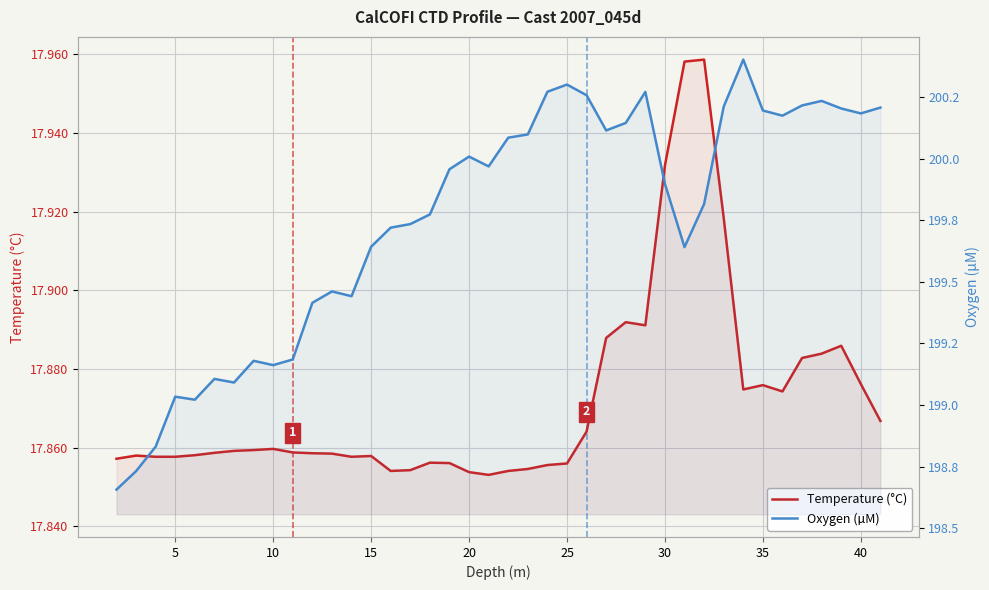

Reading left to right, transcribe all the data shown in this chart.

Temperature (°C): 17.9	17.9	17.9	17.9	17.9	17.9	17.9	17.9	17.9	17.9	17.9	17.9	17.9	17.9	17.9	17.9	17.9	17.9	17.9	17.9	17.9	17.9	17.9	17.9	17.9	17.9	17.9	17.9	17.9	18.0	18.0	17.9	17.9	17.9	17.9	17.9	17.9	17.9	17.9	17.9
Oxygen (µM): 198.7	198.7	198.8	199.0	199.0	199.1	199.1	199.2	199.2	199.2	199.4	199.5	199.4	199.6	199.7	199.7	199.8	200.0	200.0	200.0	200.1	200.1	200.3	200.3	200.3	200.1	200.1	200.3	199.9	199.6	199.8	200.2	200.4	200.2	200.2	200.2	200.2	200.2	200.2	200.2